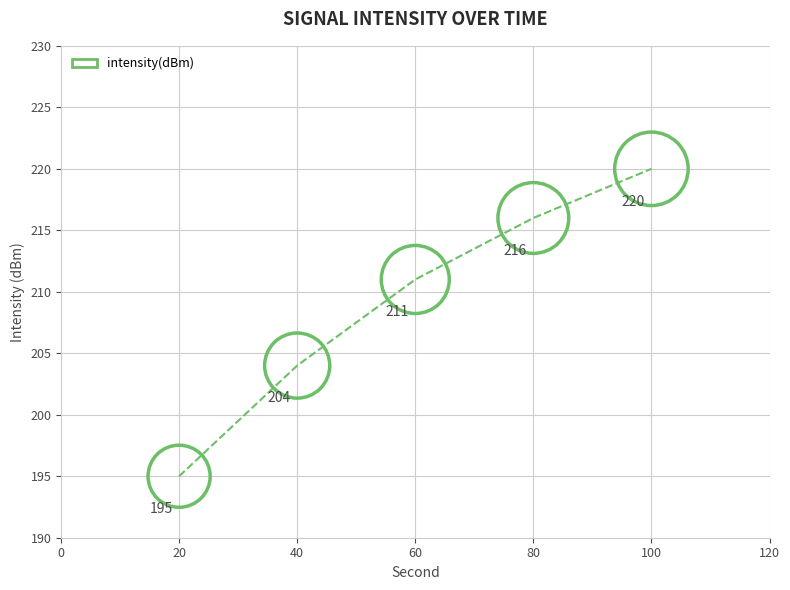

What Y value in the scatter plot is closest to 207?

204